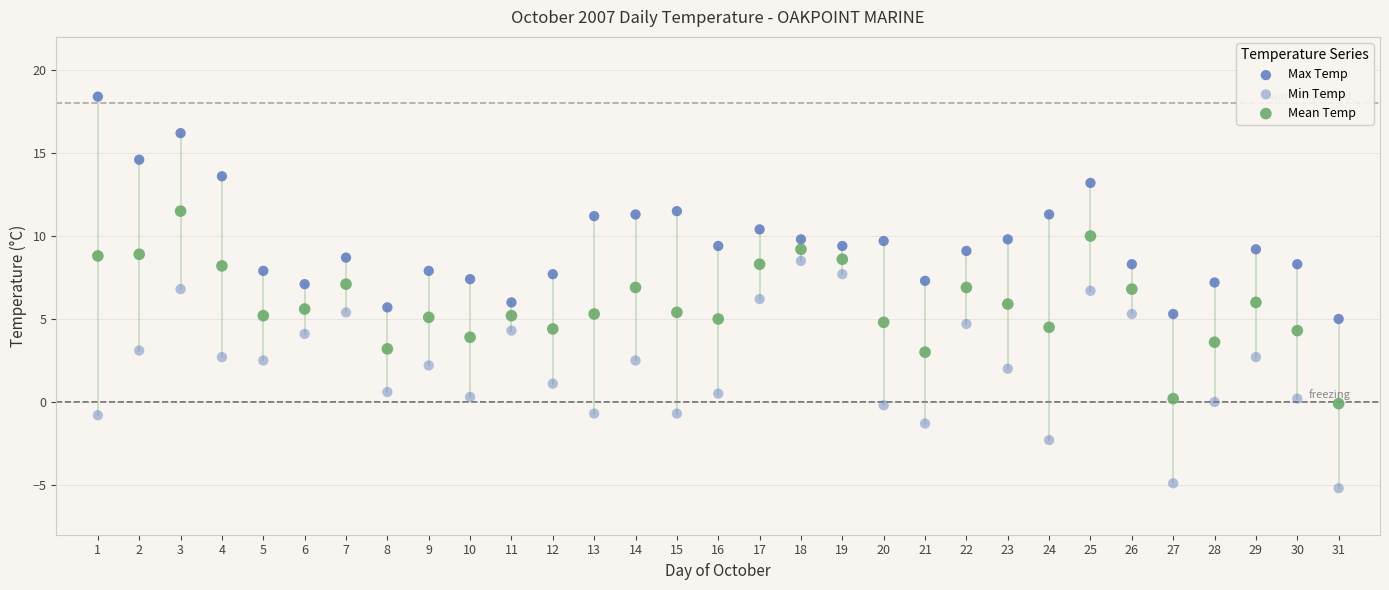

How many data points are displayed?

93